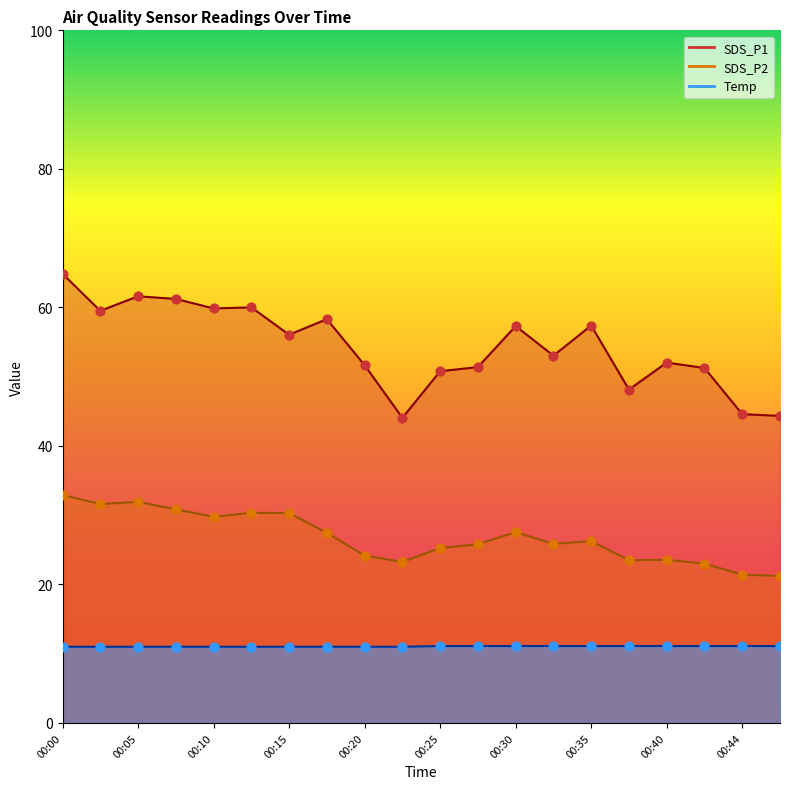

Is the value of SDS_P2 at 00:40 greater than the value of SDS_P1 at 00:42?

No